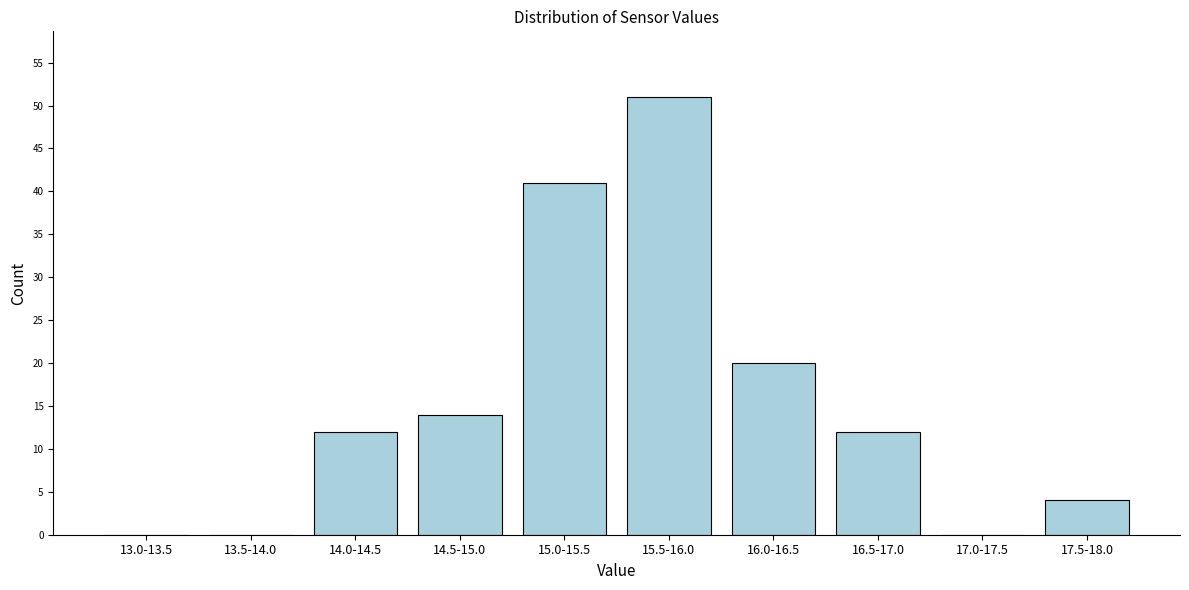

Reading right to left, what are all the values shown in this chart?

17.5-18.0=4	17.0-17.5=0	16.5-17.0=12	16.0-16.5=20	15.5-16.0=51	15.0-15.5=41	14.5-15.0=14	14.0-14.5=12	13.5-14.0=0	13.0-13.5=0